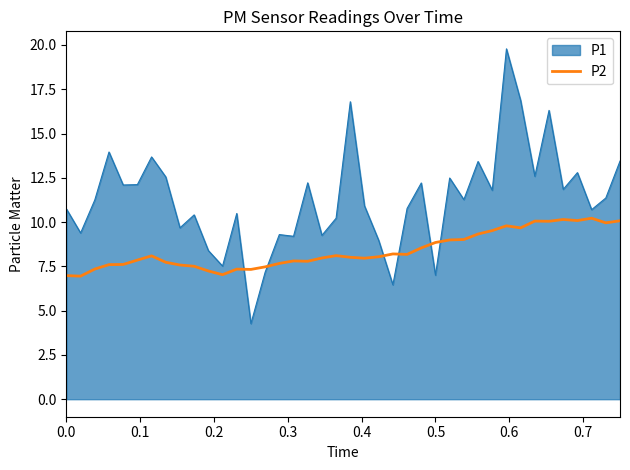

What is the minimum value shown in the chart?

4.3